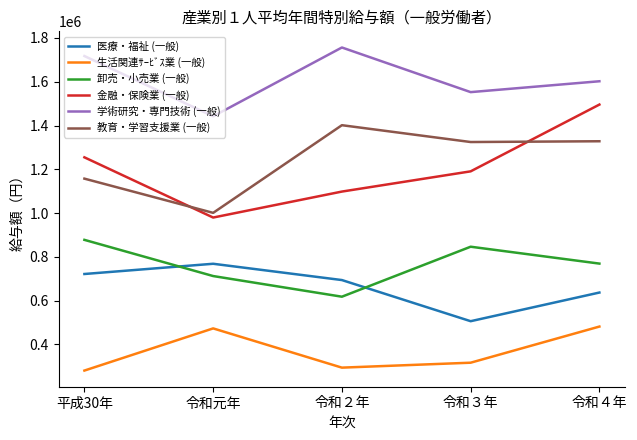

Is it true that 学術研究・専門技術 (一般) equals 1602052 at 令和４年?

True